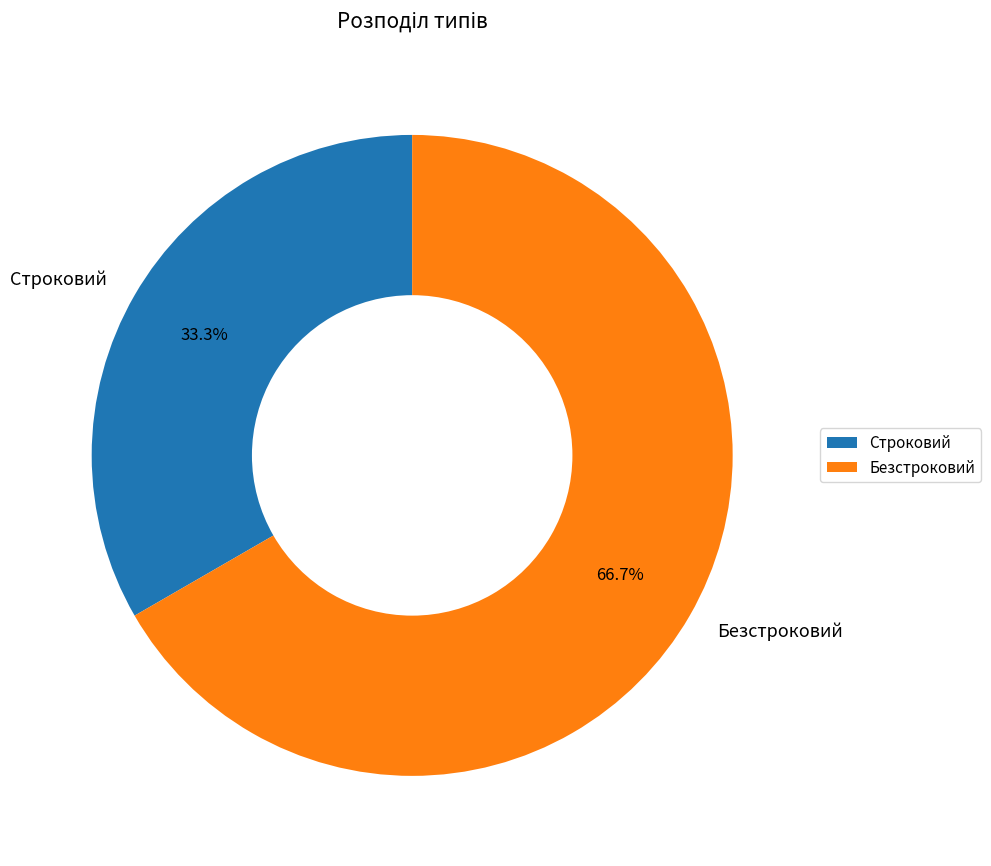

Count the number of slices in the pie.

2